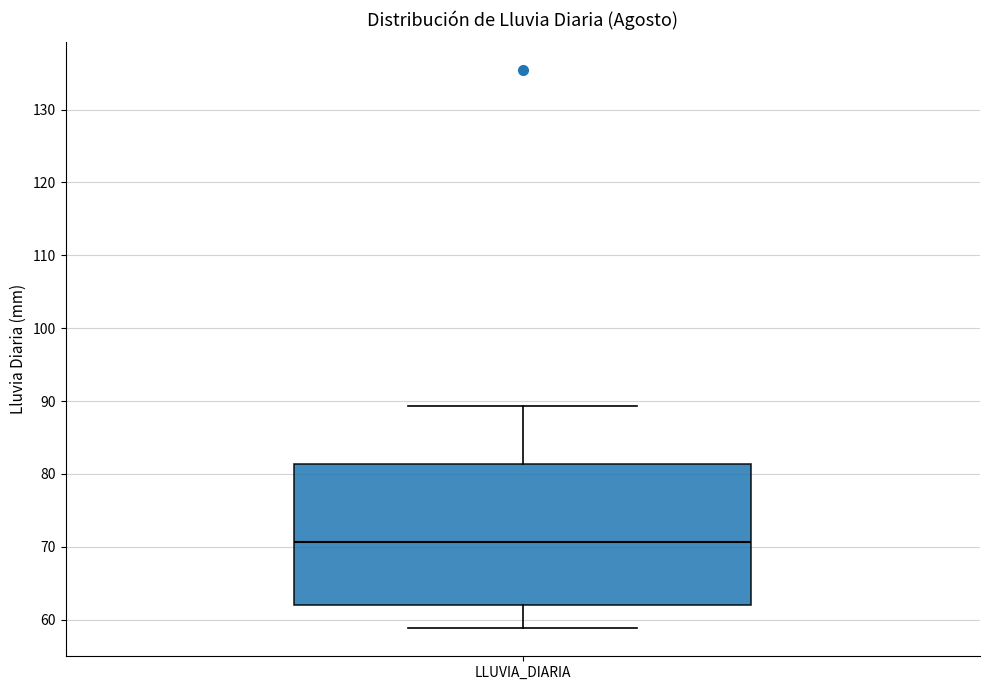

Where does the median line of the box for LLUVIA_DIARIA sit on the y-axis? The values are not printed on the chart, so give them approximately, as read against the axis.

71